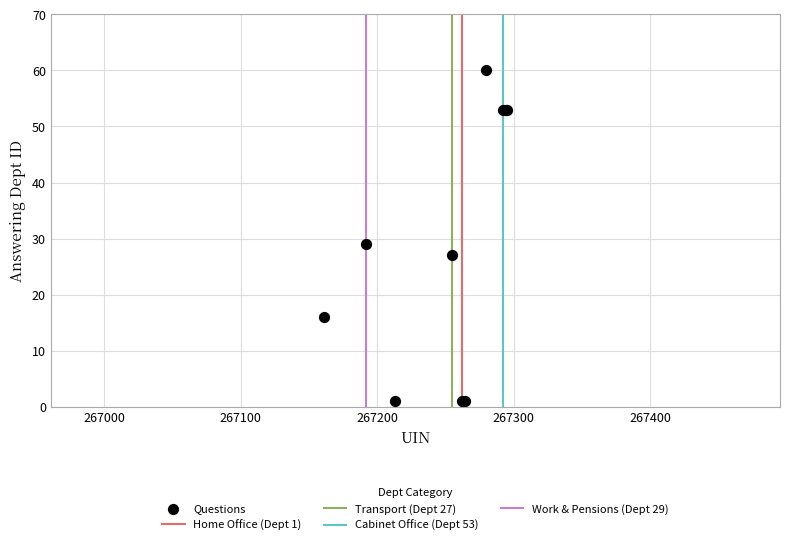

What Y value in the scatter plot is closest to 30?

29